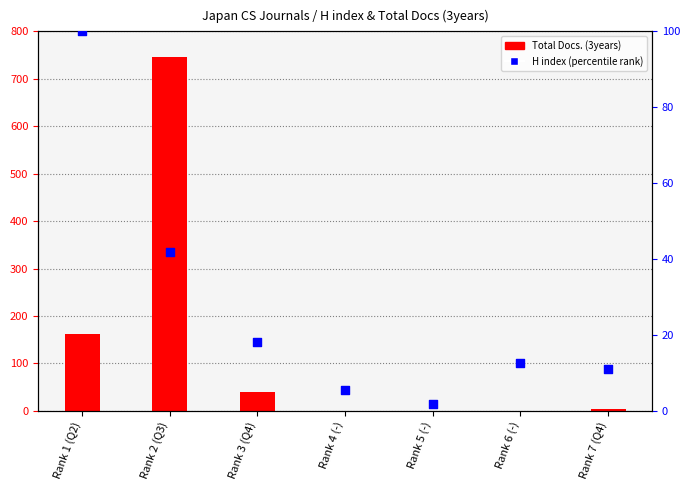

Which series has the widest spread of Y values?

Total Docs. (3years)